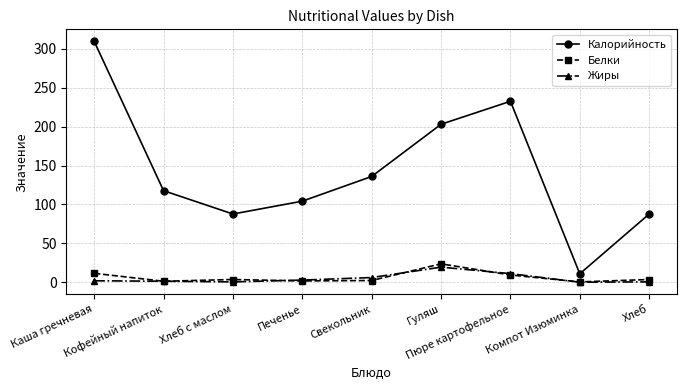

What is the greatest value displayed?

309.4